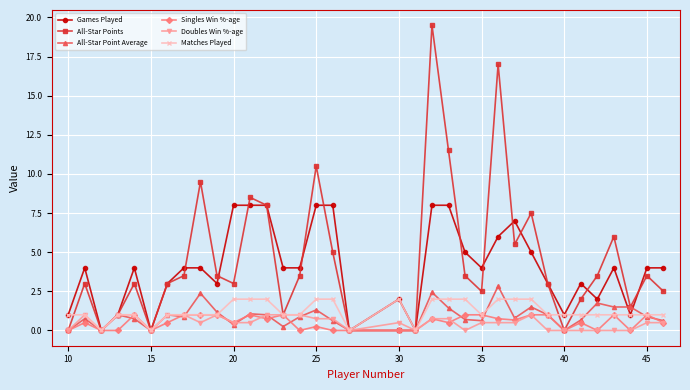

True or false: All-Star Point Average has more than 2 interior local peaks.

True